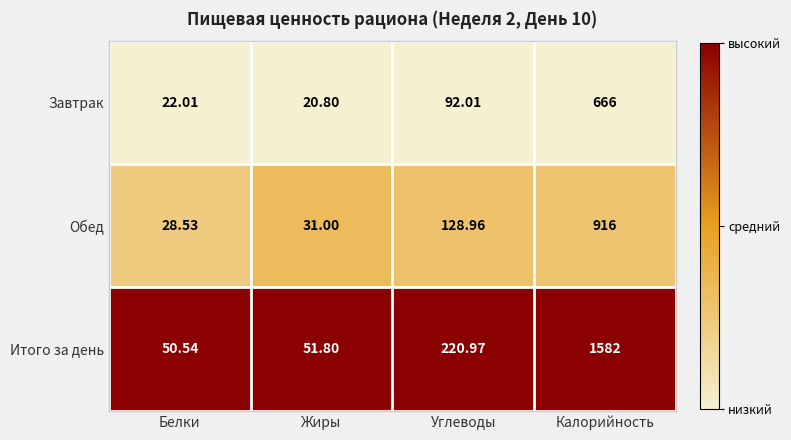

At which category is the sum across all series the highest?

Калорийность